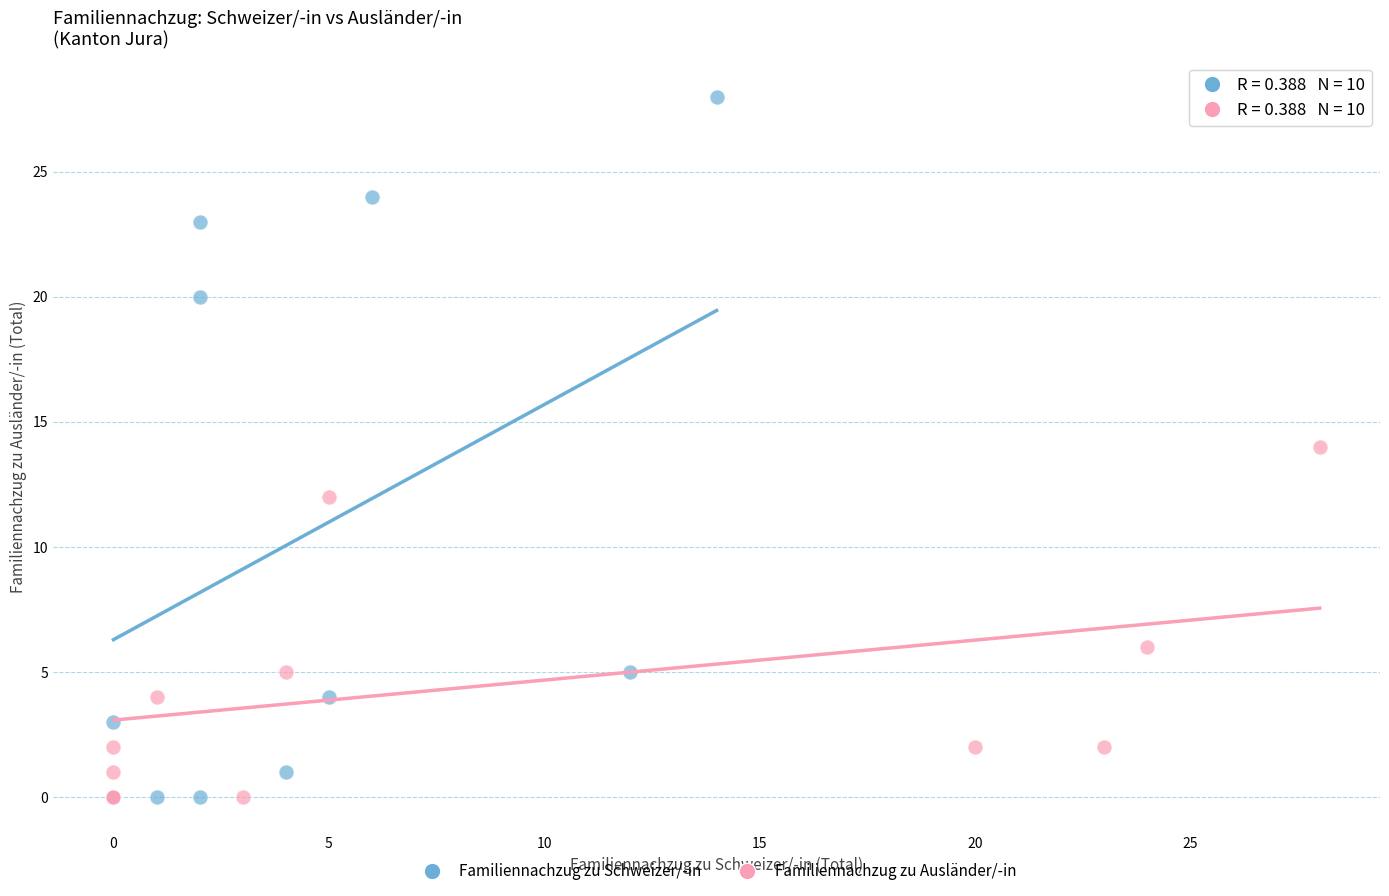

Which series reaches the maximum Y coordinate?

Familiennachzug zu Schweizer/-in